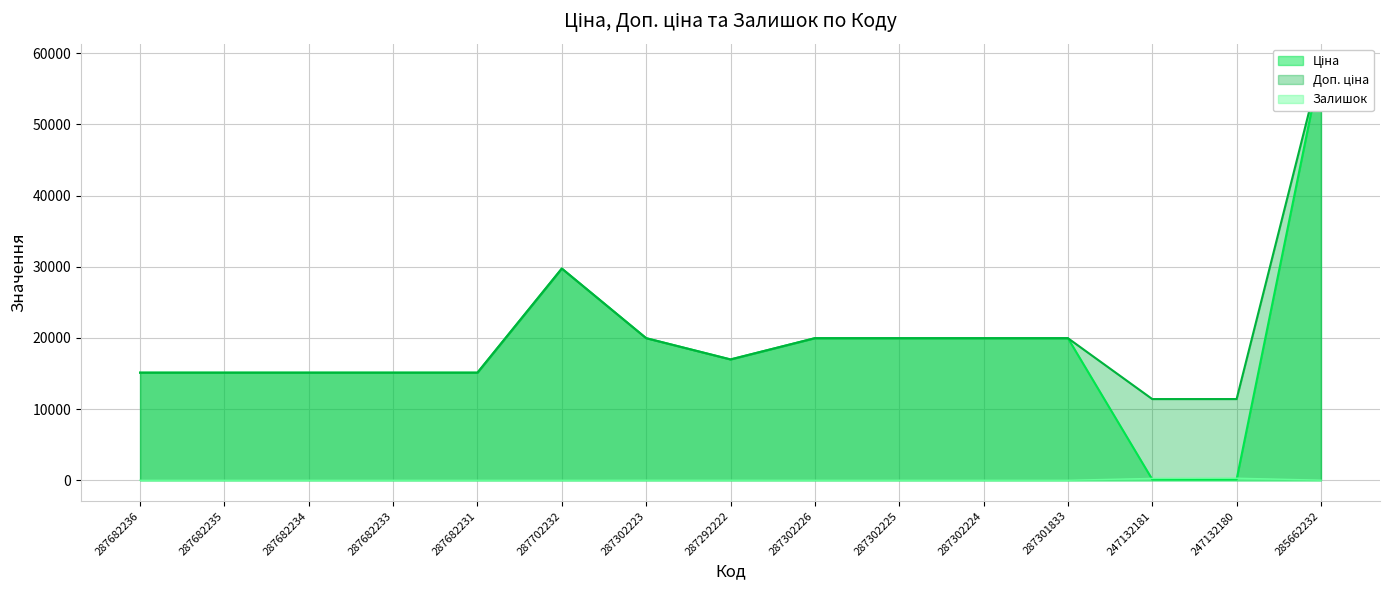

What is the value of the Доп. ціна point at the 8th from the left?

16976.3